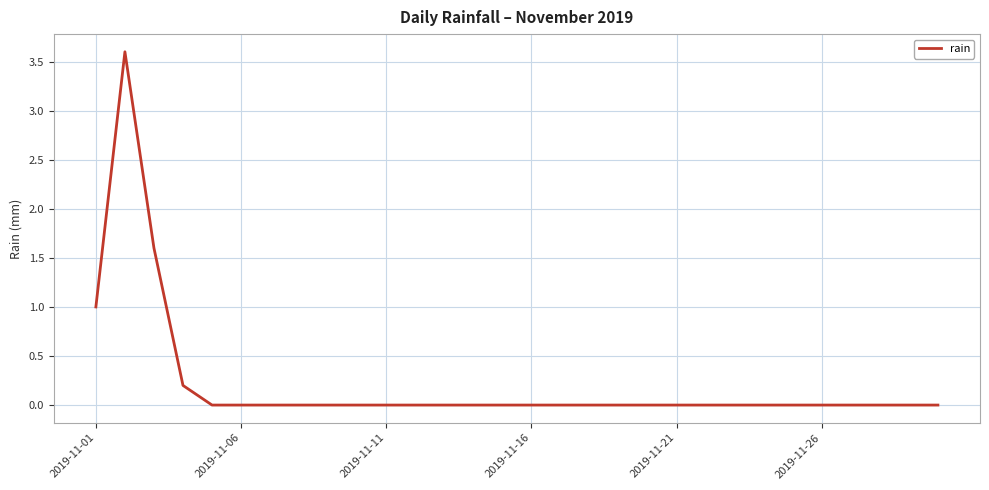

What is the greatest value displayed?

3.6